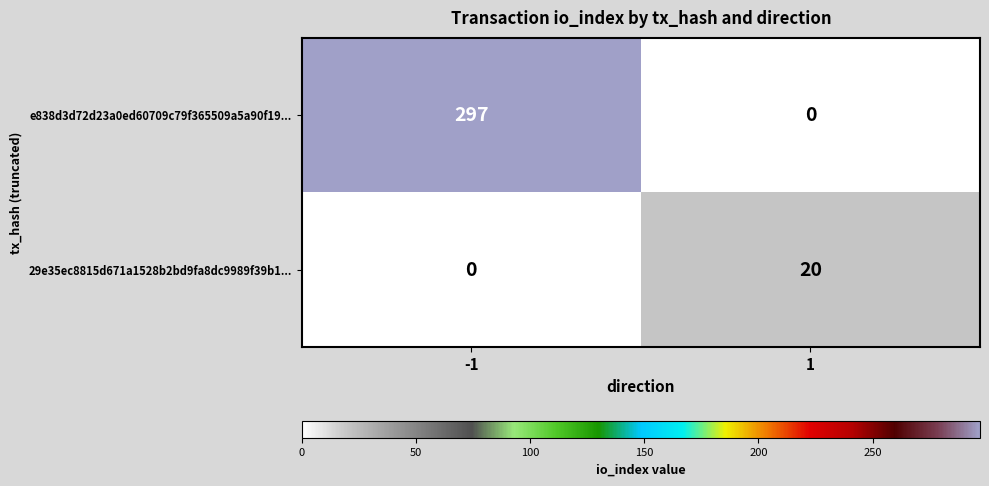

At 1, list the series in order from smallest to largest.

e838d3d72d23a0ed60709c79f365509a5a90f19..., 29e35ec8815d671a1528b2bd9fa8dc9989f39b1...